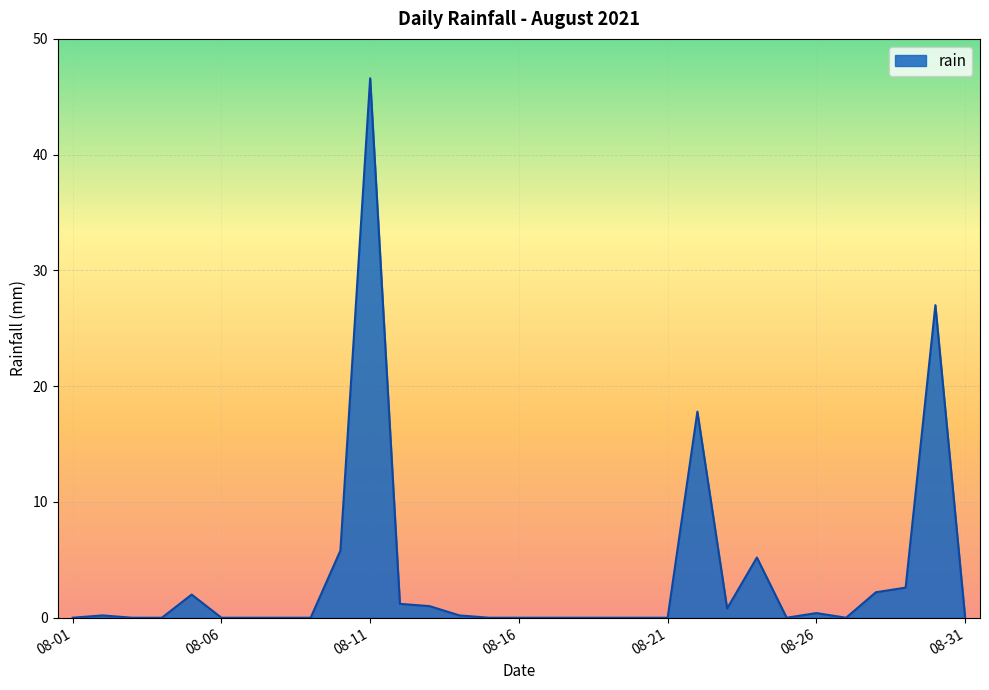

How many lines are shown in the chart?

1